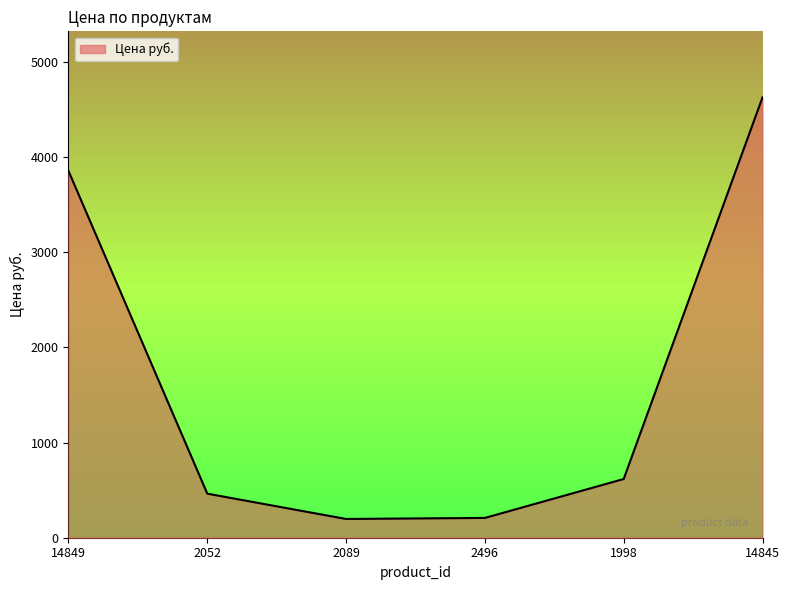

What is the maximum value shown in the chart?

4627